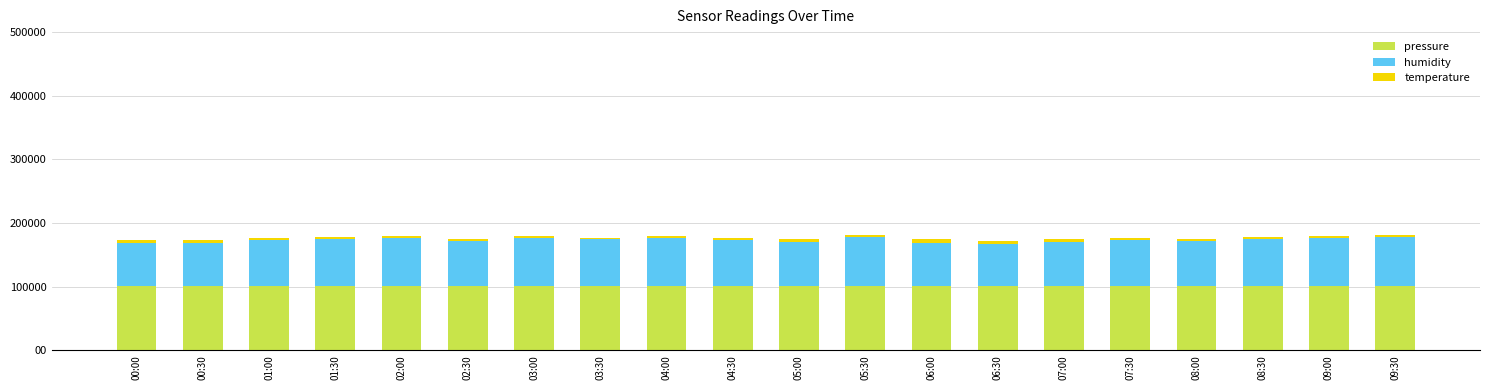

Are the bars horizontal?

No